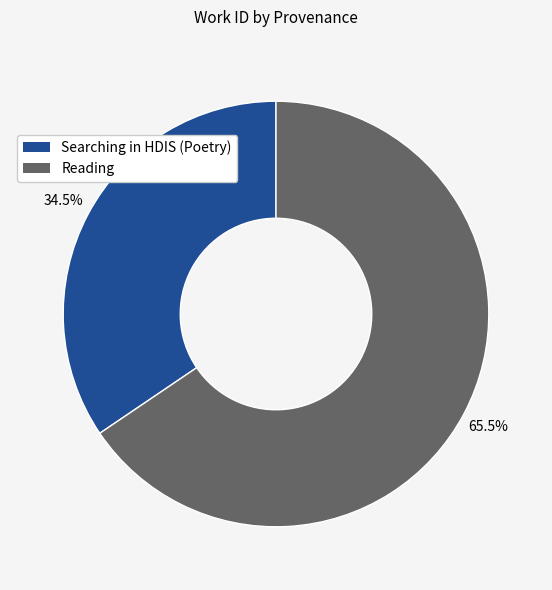

Is it true that Searching in HDIS (Poetry) is 27% of the pie?

False